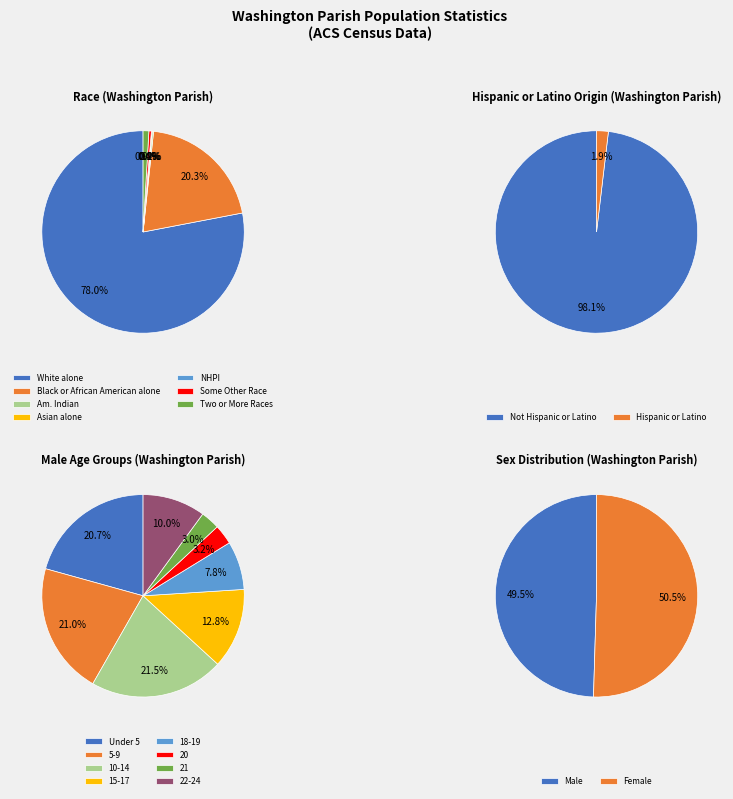

To the nearest percent, what is the difference between the largest and smallest slice percentages?

78%